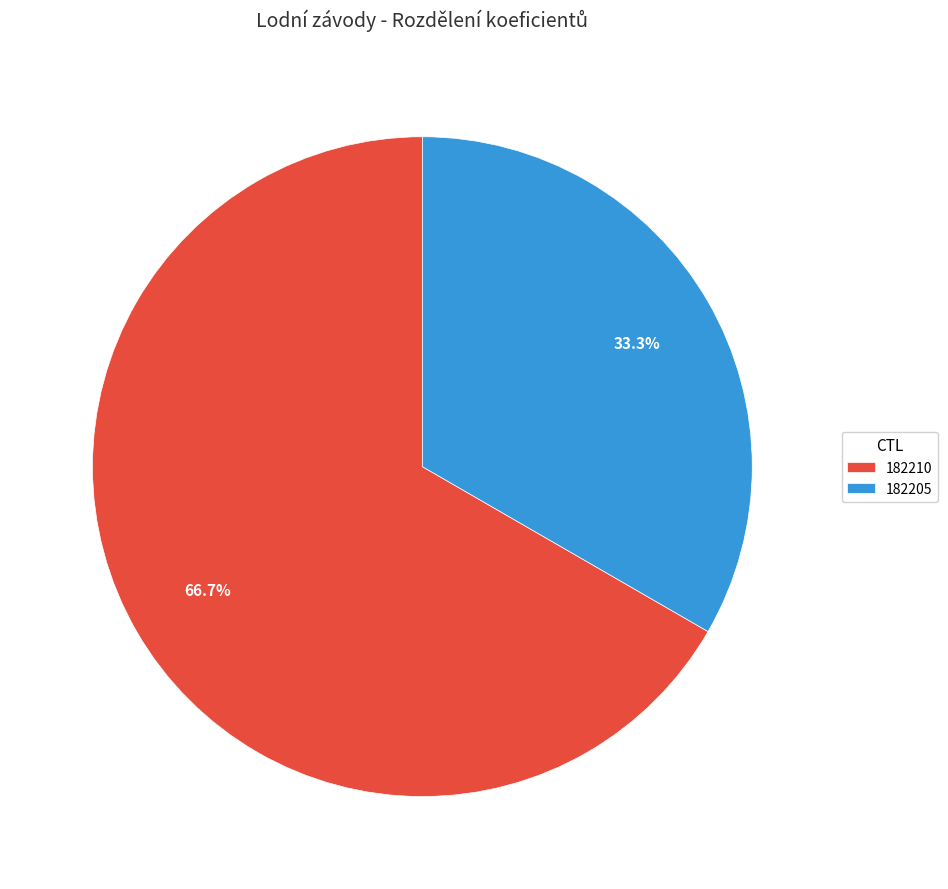

Combined, what portion of the pie is 182205 and 182210?

100.0%